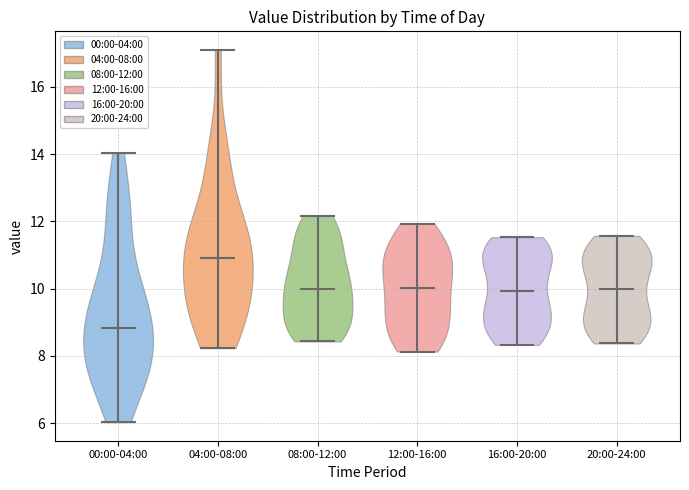

Reading left to right, read every violin against the y-axis: where its median line is, and the lowest and highest points it reaches. The values are not printed on the chart, so give them approximately, as read against the axis.

00:00-04:00: median line 8.8, lowest point 6.0, highest point 14.0
04:00-08:00: median line 11.0, lowest point 8.2, highest point 17.2
08:00-12:00: median line 10.0, lowest point 8.4, highest point 12.2
12:00-16:00: median line 10.0, lowest point 8.2, highest point 12.0
16:00-20:00: median line 10.0, lowest point 8.4, highest point 11.6
20:00-24:00: median line 10.0, lowest point 8.4, highest point 11.6